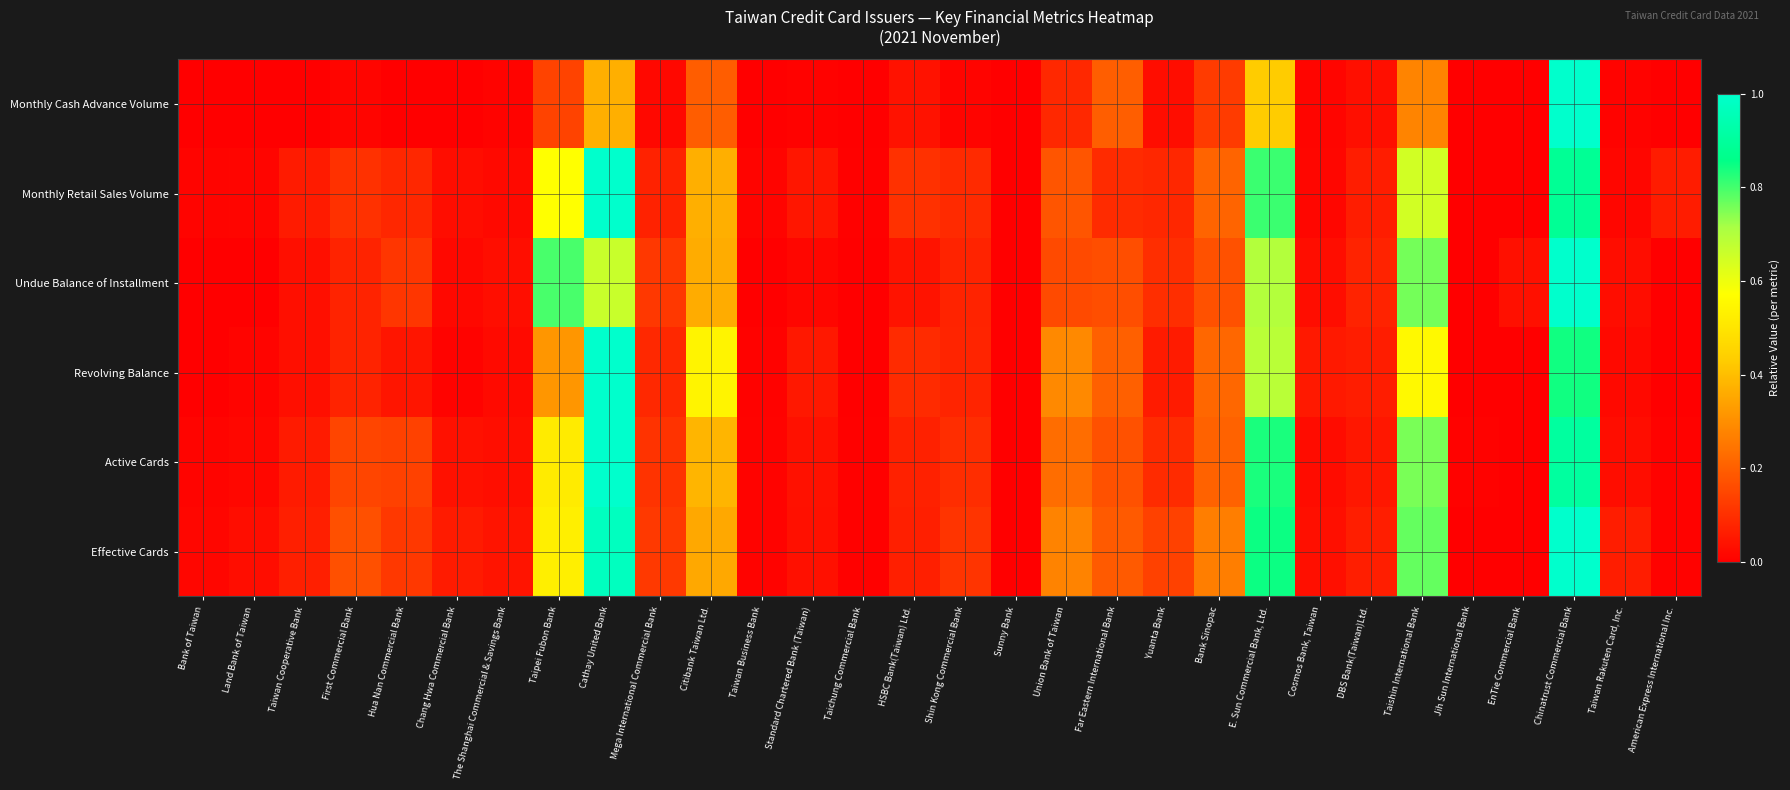

What is the spread (max minus min) of values at Citibank Taiwan Ltd.?

0.3